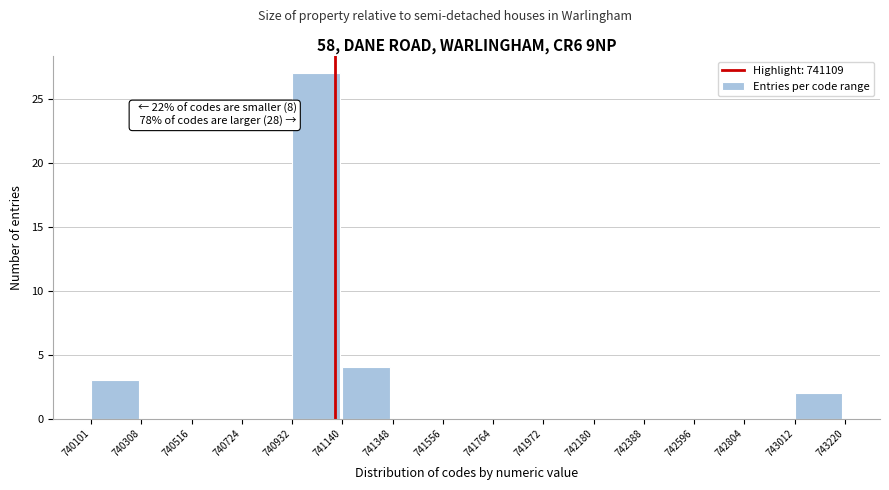

Over which range of the x-axis is the bar tallest?

740932 to 741140